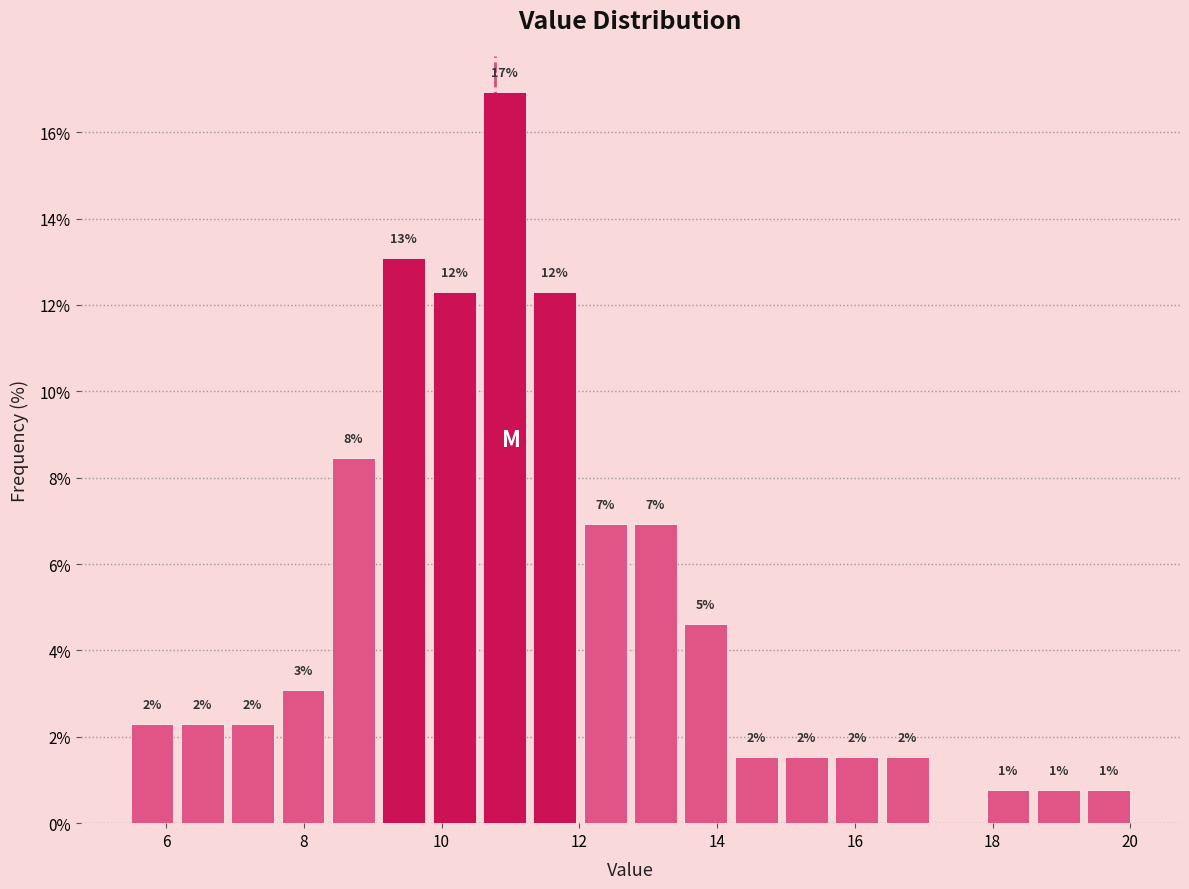

Around what value on the x-axis is the tallest bar? Give the approximate position of its centre, as read against the axis.

11.0